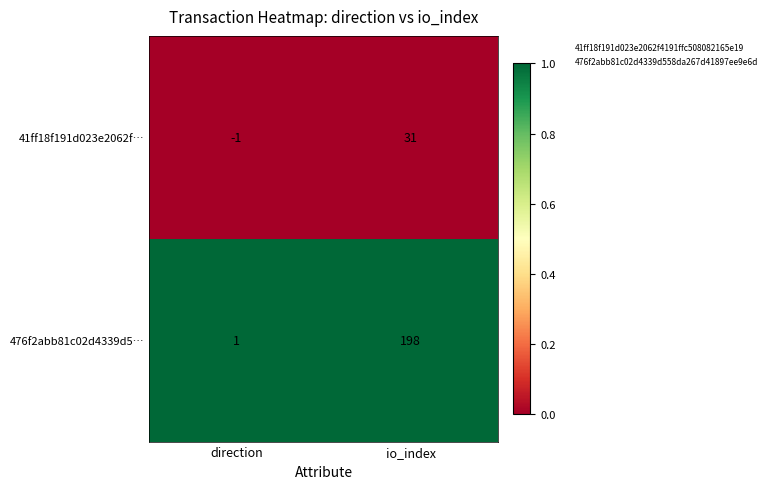

List the series in order of their peak value, lowest first.

41ff18f191d023e2062f…, 476f2abb81c02d4339d5…